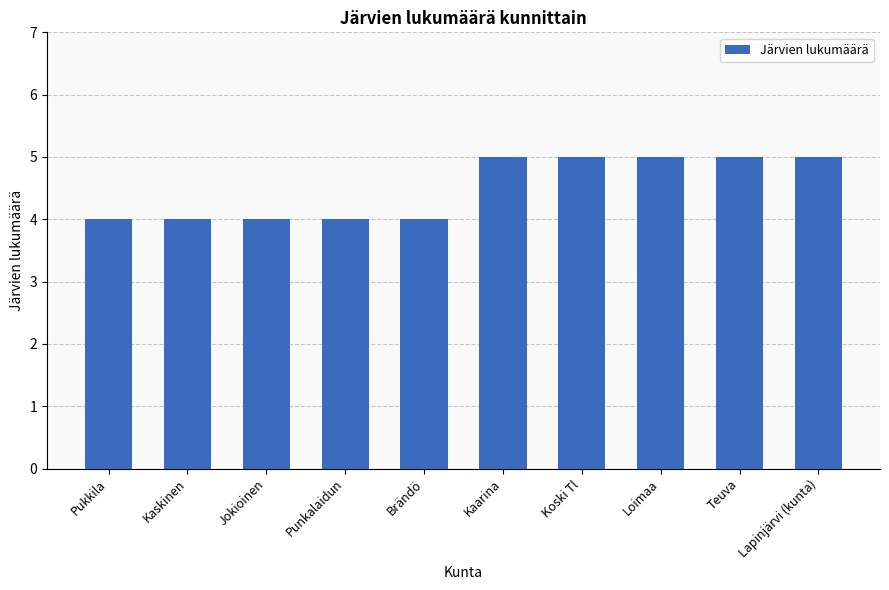

What is the label of the 10th bar from the left?

Lapinjärvi (kunta)